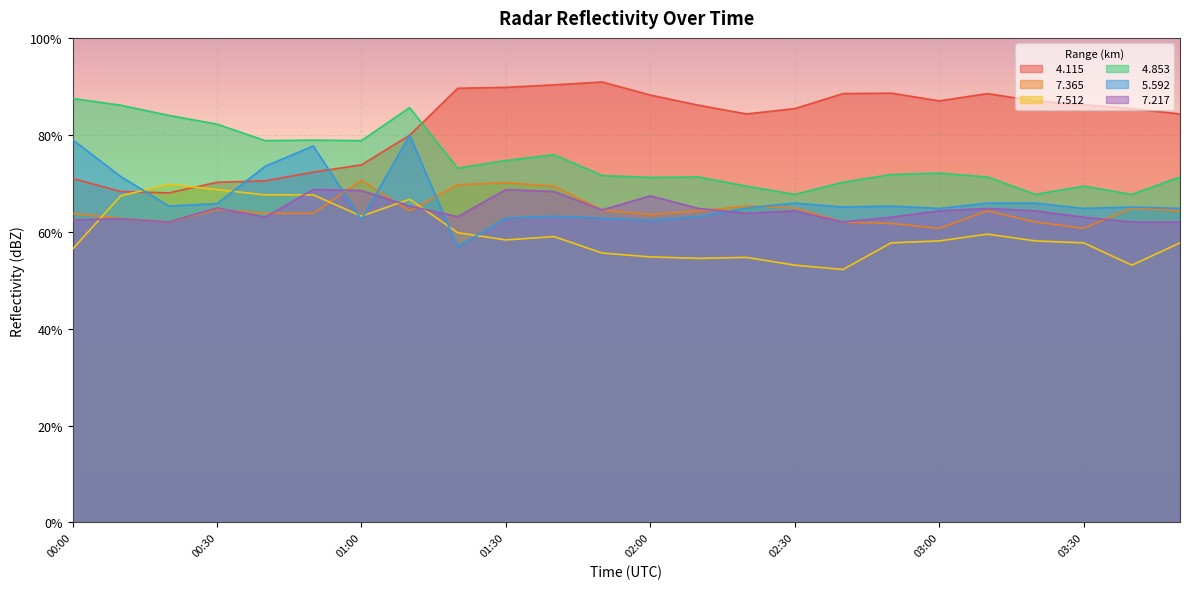

Reading right to left, extract all data points from this chart.

  4.115: 84.3	85.4	86.2	87.0	88.5	87.0	88.6	88.5	85.4	84.3	86.1	88.2	90.9	90.3	89.8	89.6	79.9	73.8	72.3	70.5	70.2	68.0	68.3	71.0
  7.365: 64.3	64.9	60.7	62.0	64.3	60.7	61.7	62.0	64.9	65.3	64.3	63.5	64.5	69.4	70.1	69.7	64.3	70.6	63.8	63.8	64.6	62.0	62.7	63.8
  7.512: 57.7	53.1	57.7	58.1	59.5	58.1	57.7	52.2	53.1	54.7	54.5	54.8	55.6	59.0	58.3	59.8	66.7	63.2	67.6	67.6	68.7	69.8	67.4	56.4
  4.853: 71.3	67.7	69.4	67.7	71.3	72.1	71.8	70.2	67.7	69.4	71.3	71.2	71.6	75.9	74.7	73.1	85.6	78.8	78.9	78.8	82.2	84.0	86.1	87.5
  5.592: 64.8	65.1	64.8	65.9	65.9	64.8	65.3	65.1	65.9	64.9	63.1	62.3	62.8	63.2	62.8	56.9	79.9	62.5	77.7	73.5	65.8	65.3	71.4	79.0
  7.217: 62.0	62.0	63.0	64.3	64.8	64.3	63.0	62.0	64.3	63.8	64.8	67.4	64.5	68.3	68.7	63.1	65.3	68.5	68.7	63.0	64.9	62.0	62.7	62.4